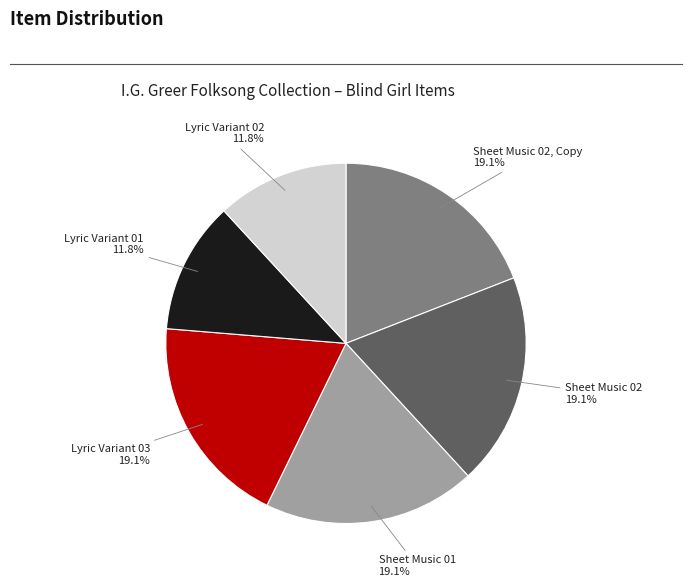

Does any single category account for the majority?

No